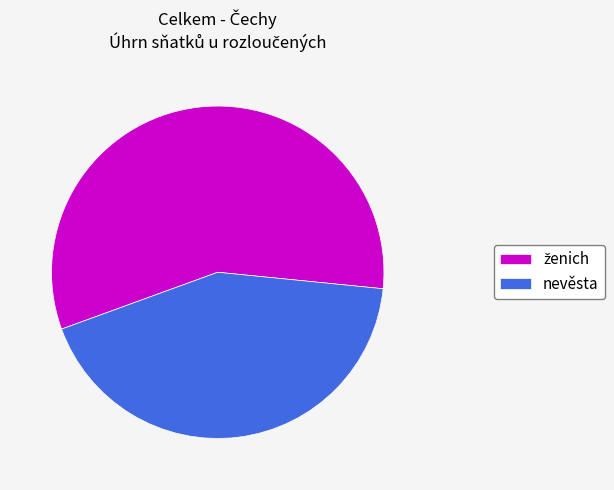

Is it true that nevěsta is 43% of the pie?

True